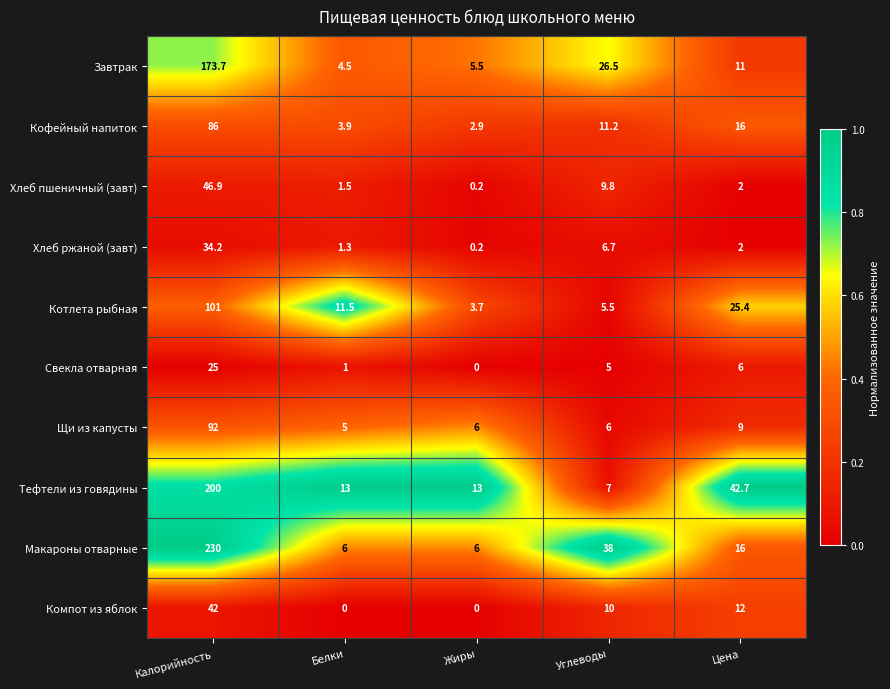

What is the difference between the second highest and minimum values in the Хлеб пшеничный (завт) series?

9.6